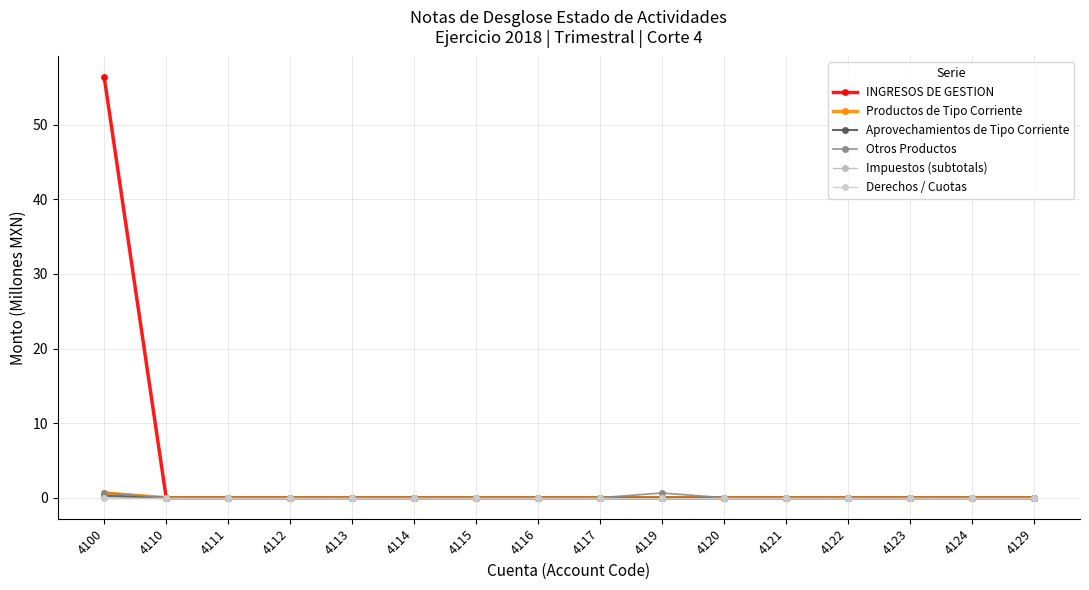

Reading left to right, extract all data points from this chart.

INGRESOS DE GESTION: 4100=56.3	4110=0.0	4111=0.0	4112=0.0	4113=0.0	4114=0.0	4115=0.0	4116=0.0	4117=0.0	4119=0.0	4120=0.0	4121=0.0	4122=0.0	4123=0.0	4124=0.0	4129=0.0
Productos de Tipo Corriente: 4100=0.6	4110=0.0	4111=0.0	4112=0.0	4113=0.0	4114=0.0	4115=0.0	4116=0.0	4117=0.0	4119=0.0	4120=0.0	4121=0.0	4122=0.0	4123=0.0	4124=0.0	4129=0.0
Aprovechamientos de Tipo Corriente: 4100=0.2	4110=0.0	4111=0.0	4112=0.0	4113=0.0	4114=0.0	4115=0.0	4116=0.0	4117=0.0	4119=0.0	4120=0.0	4121=0.0	4122=0.0	4123=0.0	4124=0.0	4129=0.0
Otros Productos: 4100=0.6	4110=0.0	4111=0.0	4112=0.0	4113=0.0	4114=0.0	4115=0.0	4116=0.0	4117=0.0	4119=0.6	4120=0.0	4121=0.0	4122=0.0	4123=0.0	4124=0.0	4129=0.0
Impuestos (subtotals): 4100=0.0	4110=0.0	4111=0.0	4112=0.0	4113=0.0	4114=0.0	4115=0.0	4116=0.0	4117=0.0	4119=0.0	4120=0.0	4121=0.0	4122=0.0	4123=0.0	4124=0.0	4129=0.0
Derechos / Cuotas: 4100=0.0	4110=0.0	4111=0.0	4112=0.0	4113=0.0	4114=0.0	4115=0.0	4116=0.0	4117=0.0	4119=0.0	4120=0.0	4121=0.0	4122=0.0	4123=0.0	4124=0.0	4129=0.0